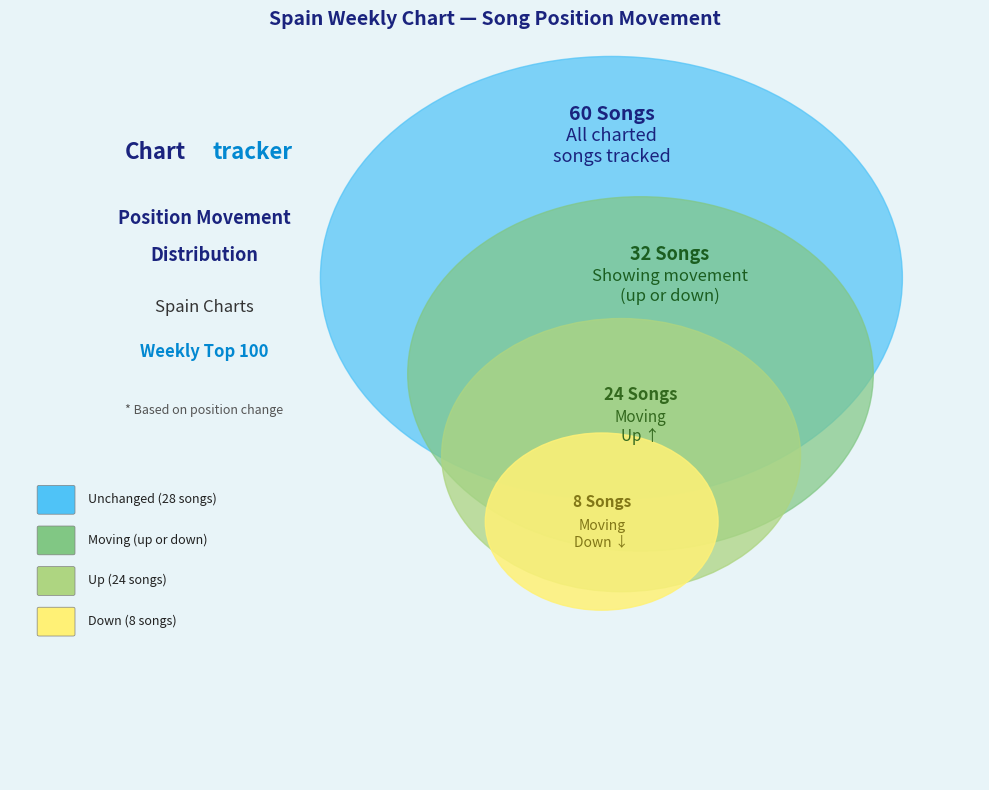

Is it true that down is 1% of the pie?

False